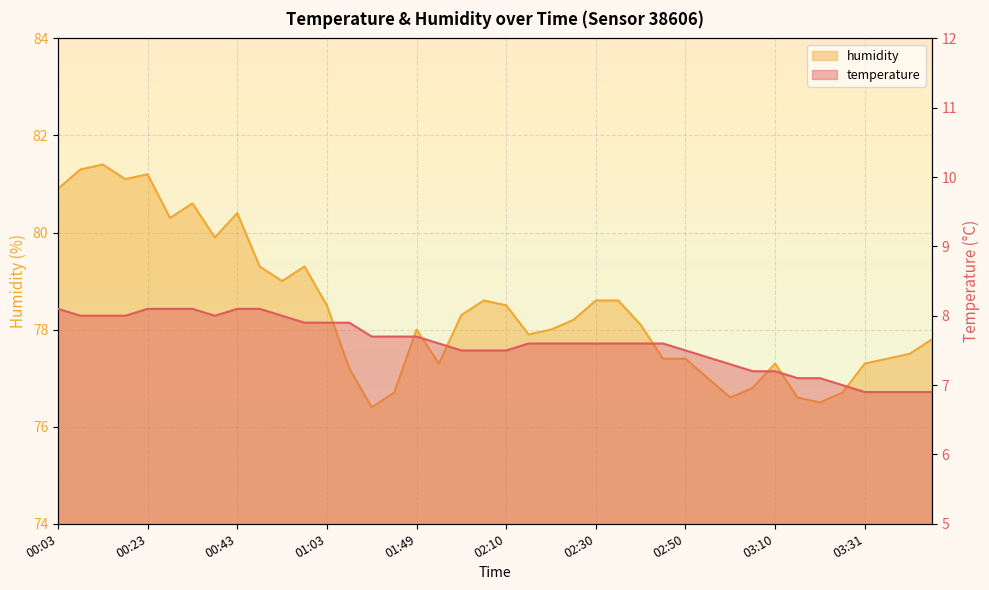

What is the spread (max minus min) of values at 19?

71.1